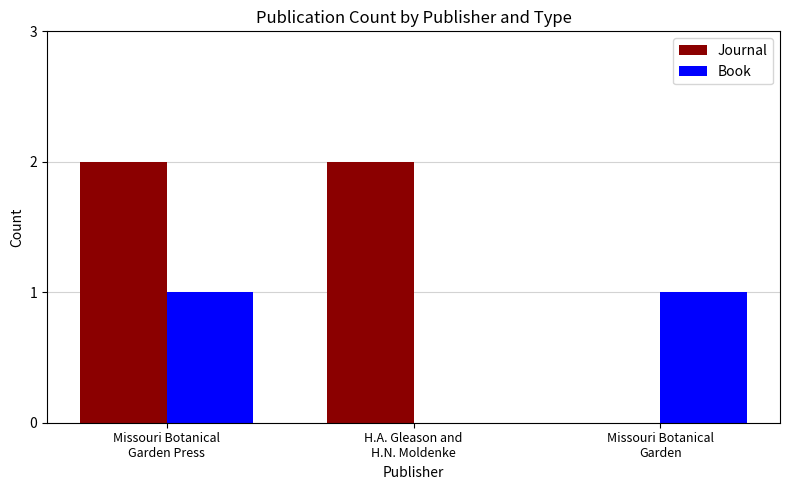

How many categories are shown in the chart?

3